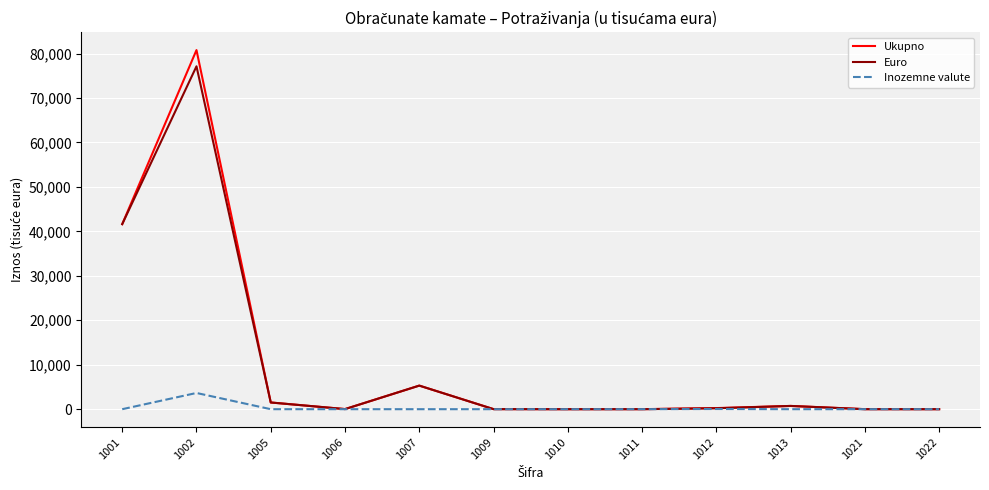

What is the highest value of the Ukupno series?

80774